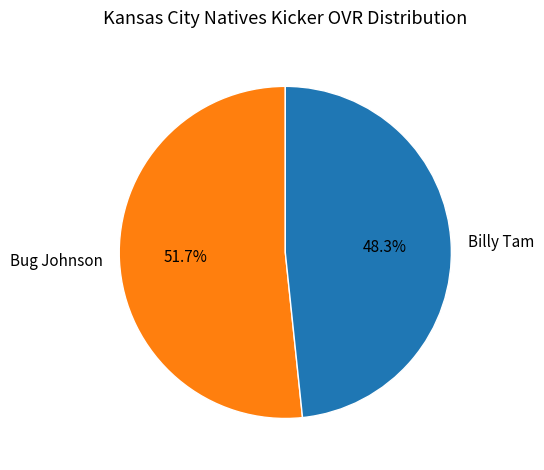

Does Bug Johnson represent more than half of the total?

Yes